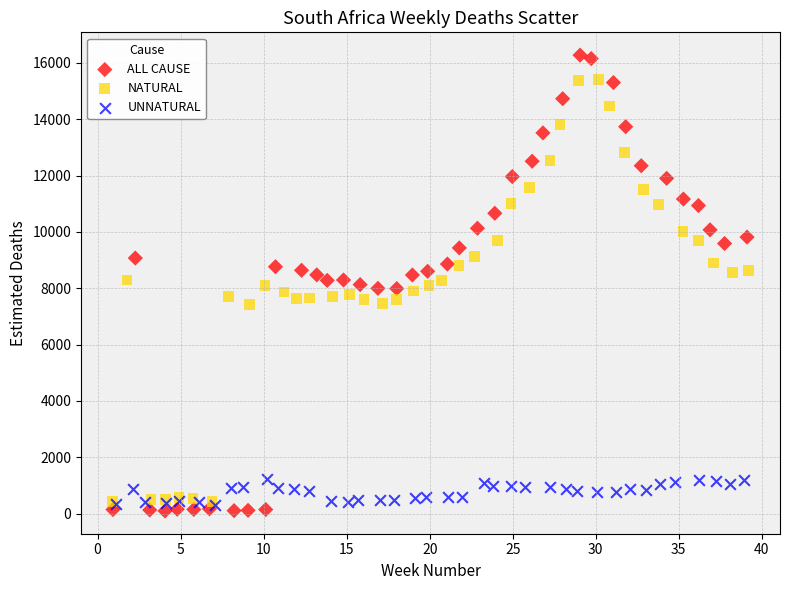

Which series contains the highest Y value?

ALL CAUSE